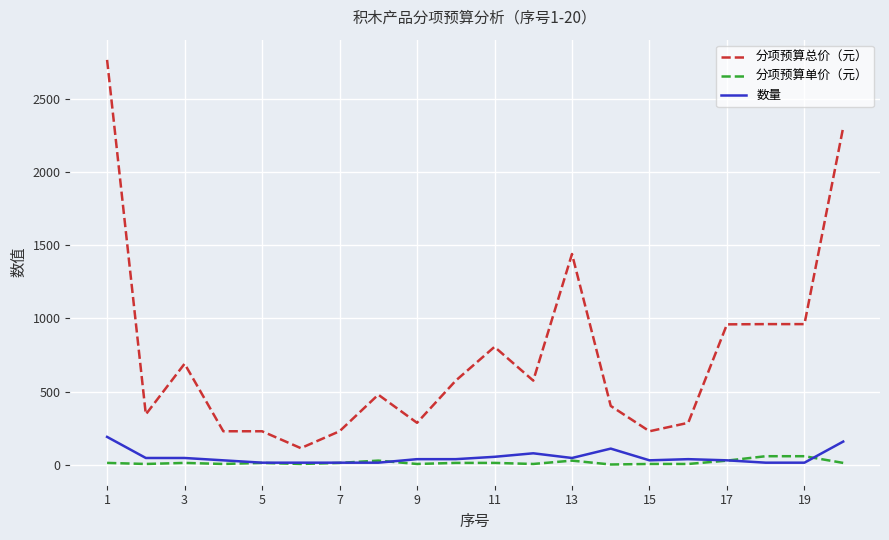

Which series has the largest total across all categories?

分项预算总价（元）